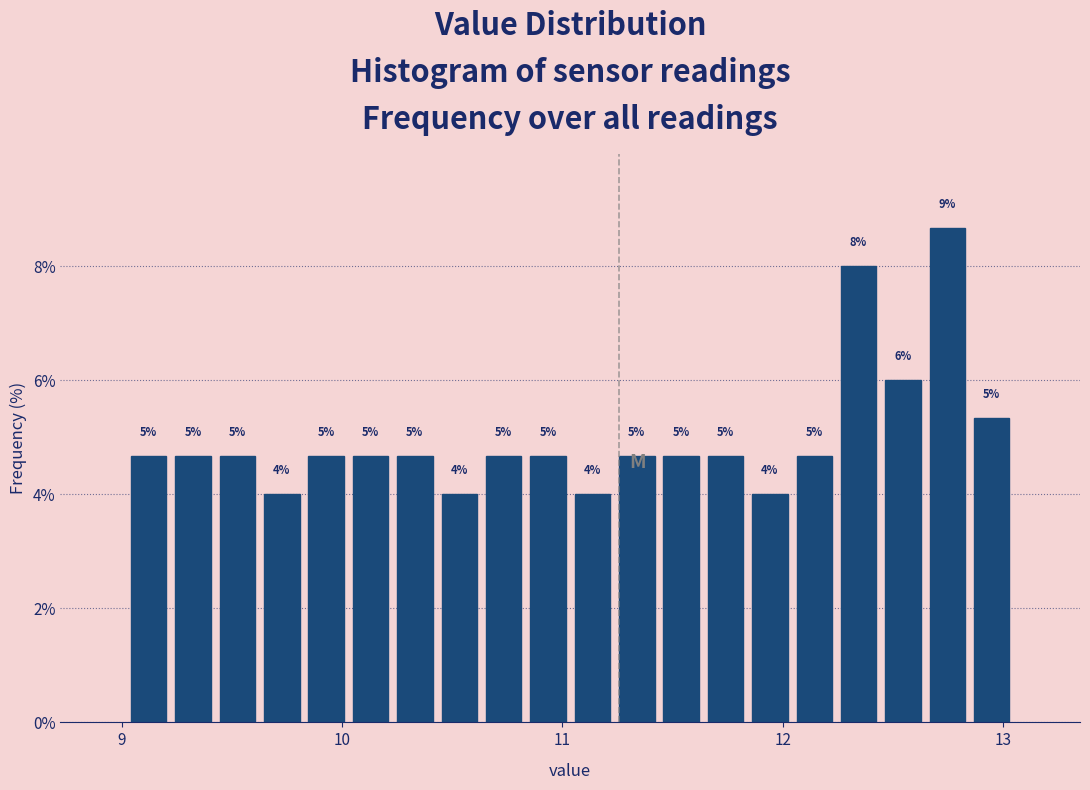

Read against the x-axis, roughly where is the centre of the tallest bar?

12.7